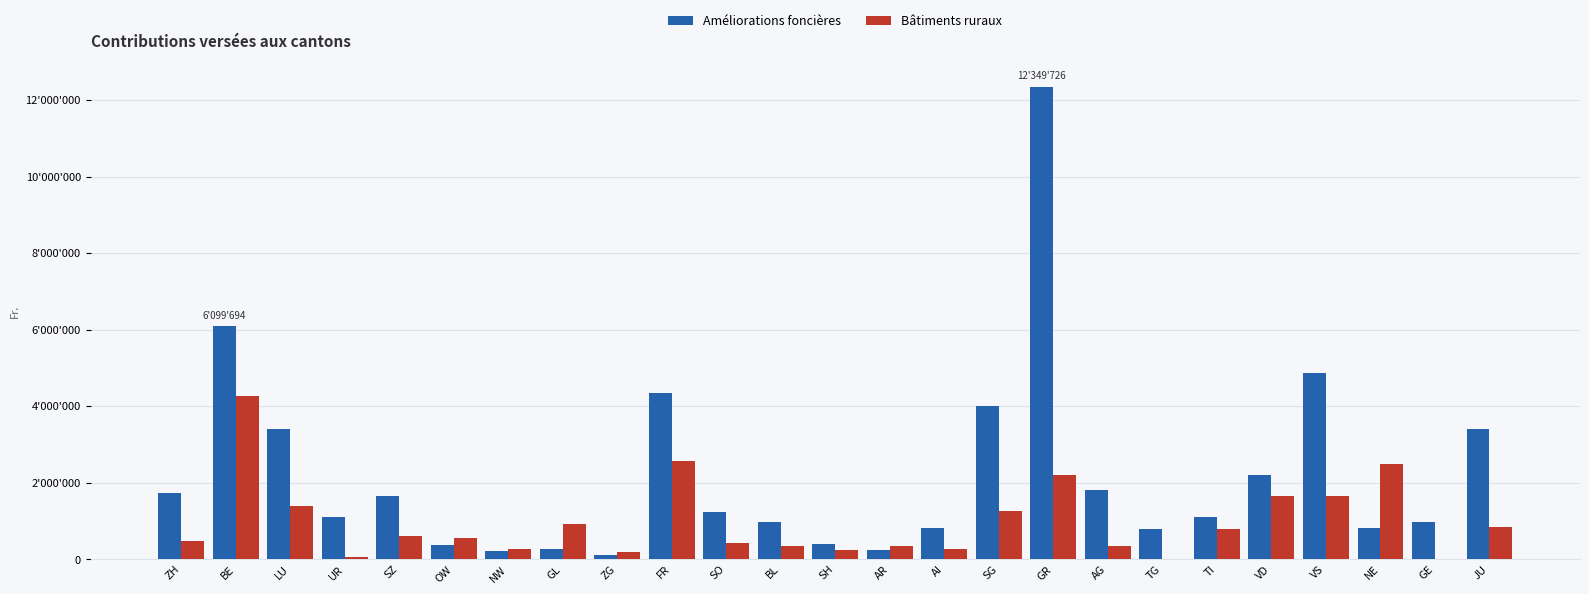

What are all the series names shown in the legend?

Améliorations foncières, Bâtiments ruraux